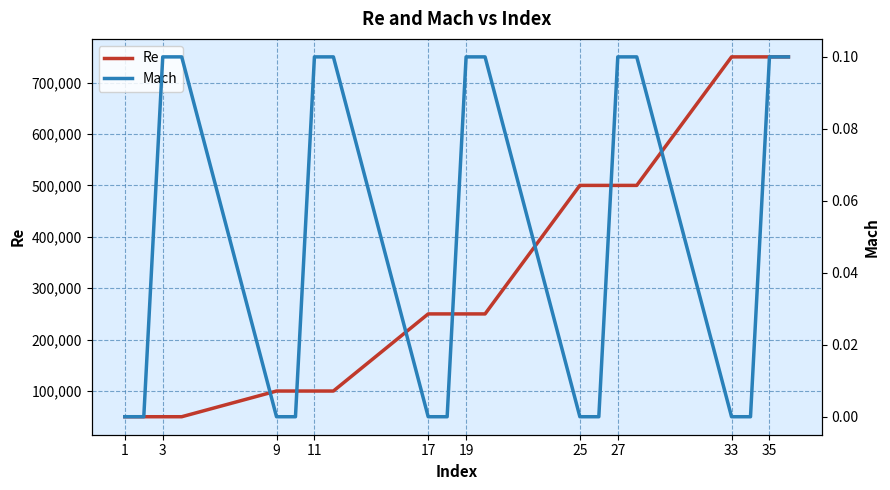

What value does the Re series have at 11?

100000